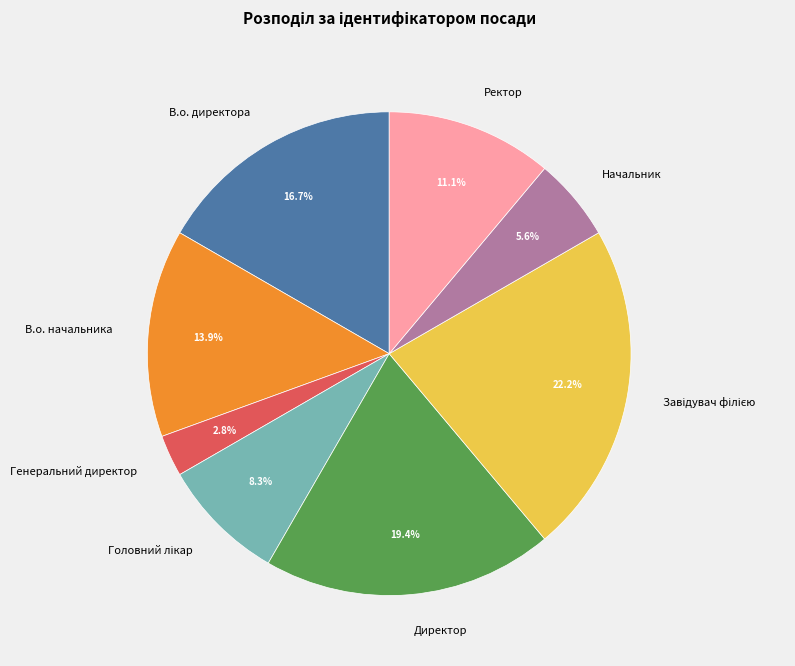

The В.о. директора slice represents 28% of the pie. True or false?

False